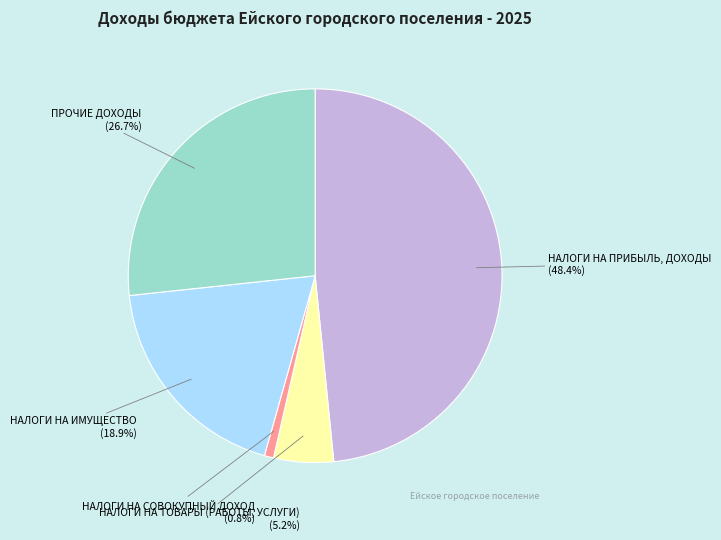

The ПРОЧИЕ ДОХОДЫ slice represents 13% of the pie. True or false?

False